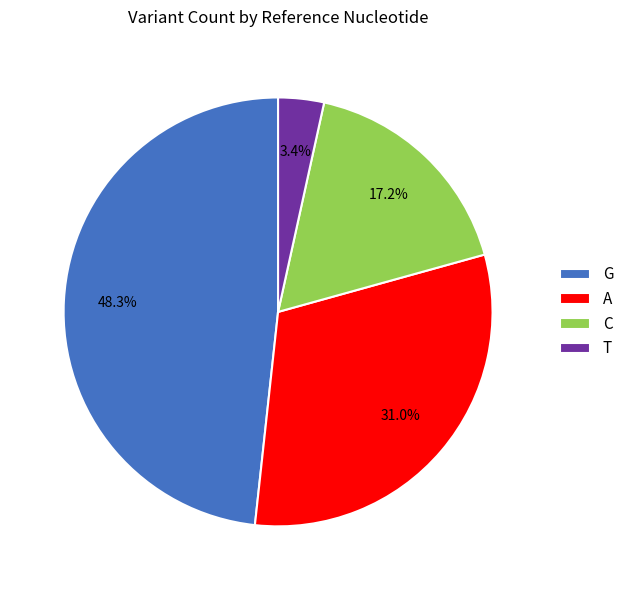

Between A and G, which is larger?

G